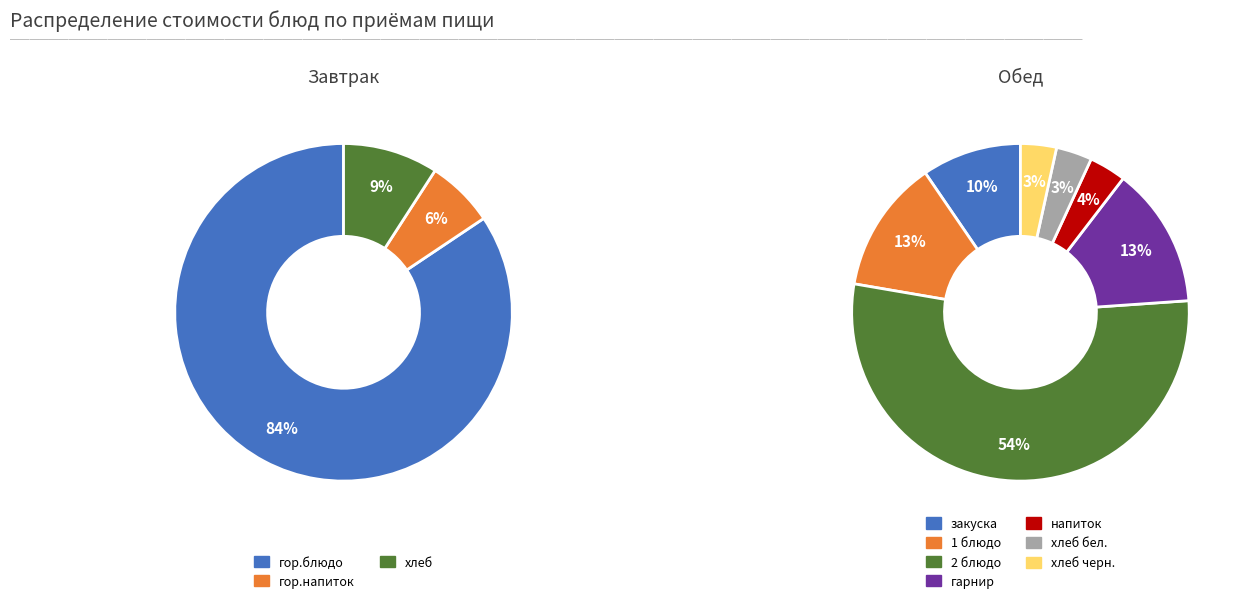

What is the change in value from гор.напиток to хлеб черн.?

-1.3